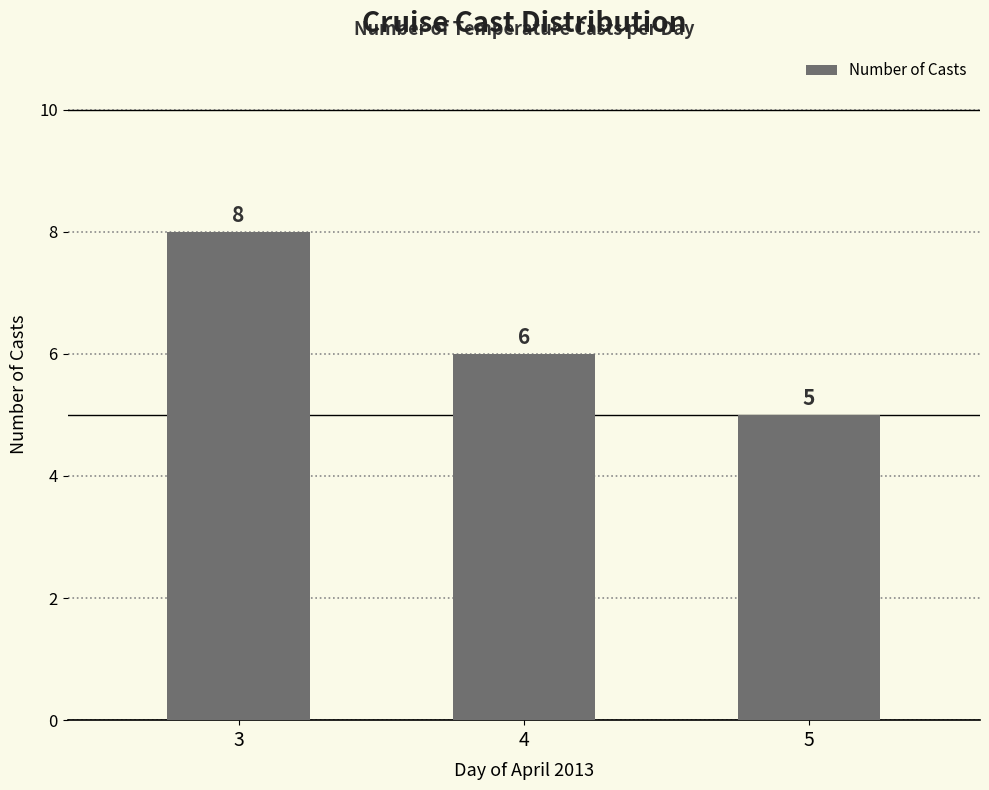

Which label corresponds to the smallest value in the chart?

5